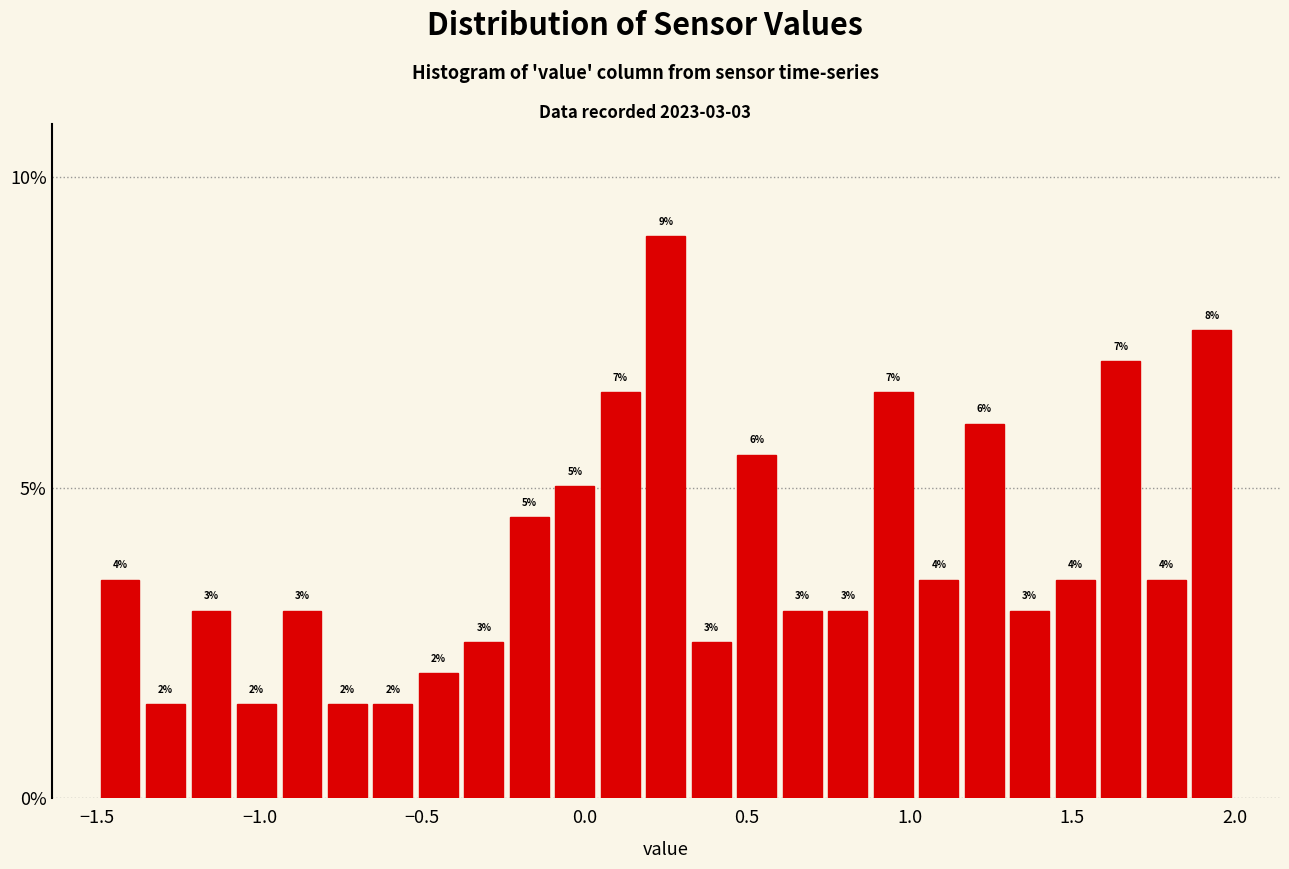

Read against the x-axis, roughly where is the centre of the tallest bar?

0.25